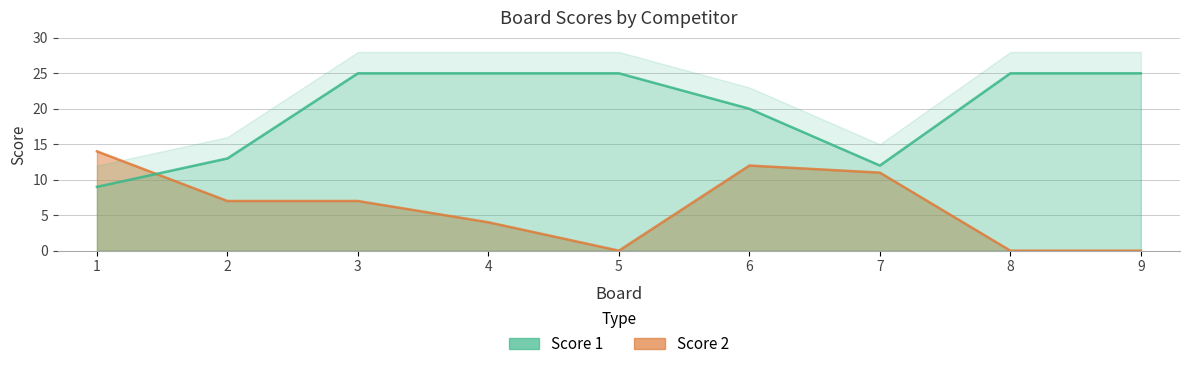

Where is the first local minimum for Score 2?

5